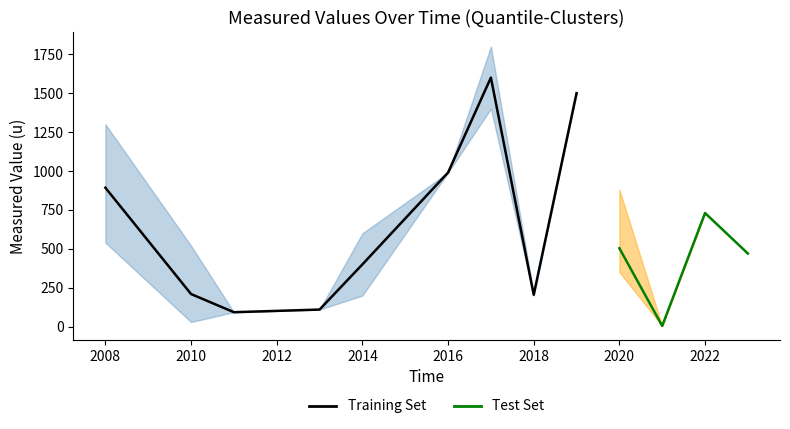

Is this an area chart (filled region under the line)?

No